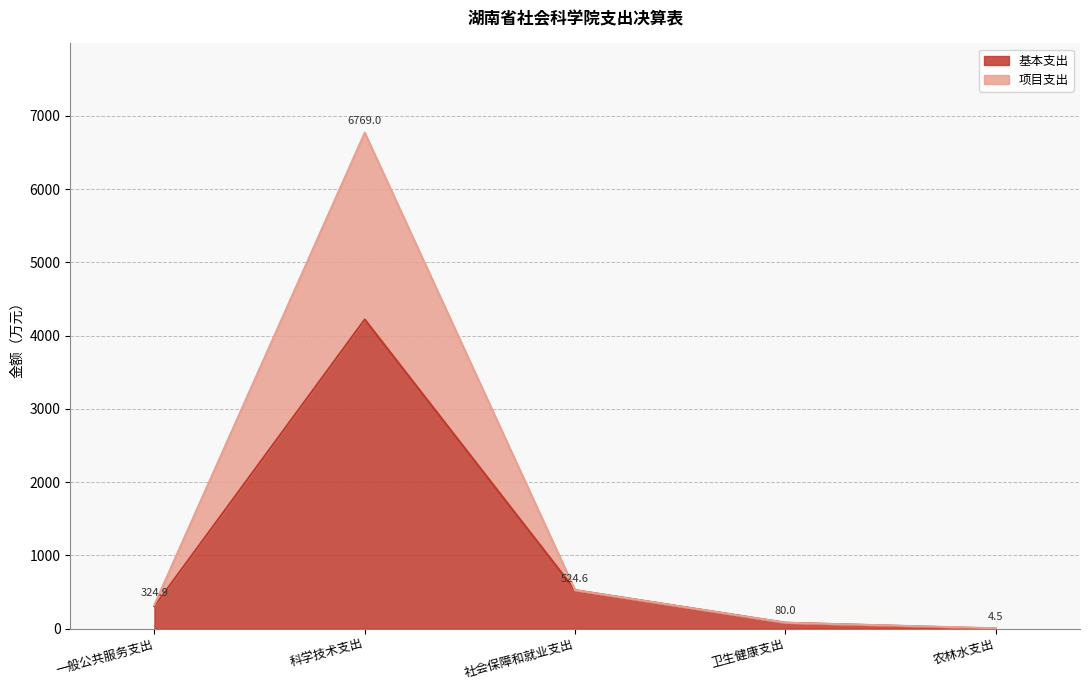

Reading left to right, extract all data points from this chart.

基本支出: 304.5	4219.6	524.6	80.0	0.0
项目支出: 20.4	2549.4	0.0	0.0	4.5
上缴上级支出: 0.0	0.0	0.0	0.0	0.0
经营支出: 0.0	0.0	0.0	0.0	0.0
对附属单位补助支出: 0.0	0.0	0.0	0.0	0.0